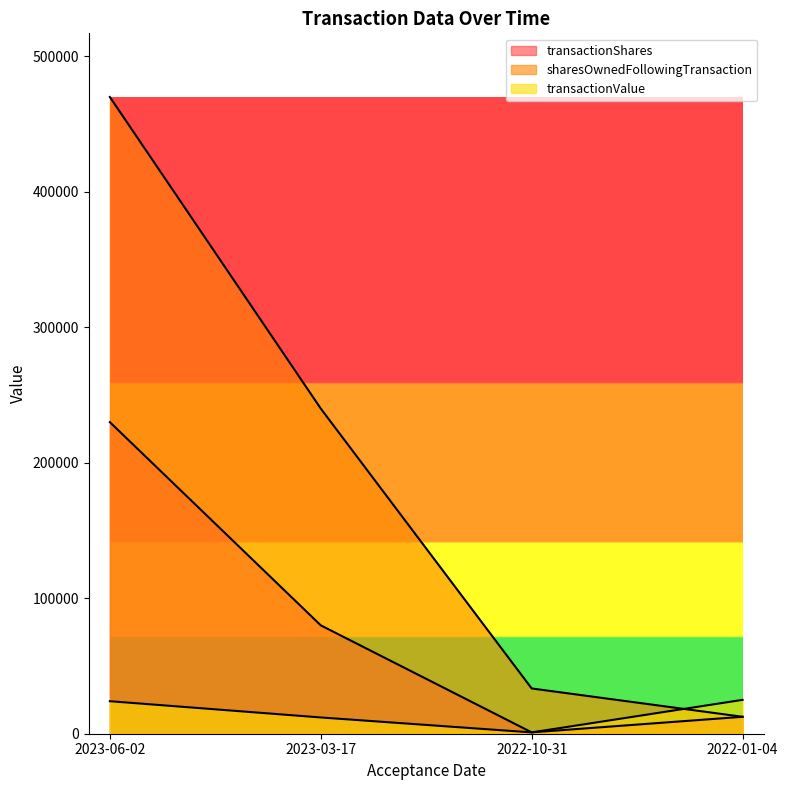

Read the transactionValue value at 2022-01-04.

25000